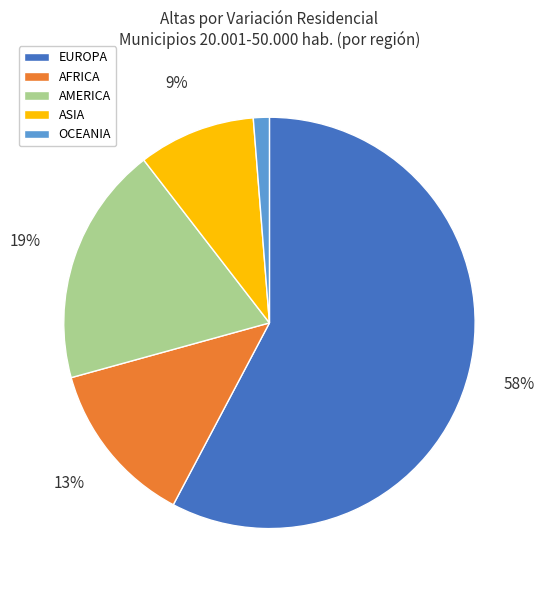

To the nearest percent, what percentage of the pie is ASIA?

9%